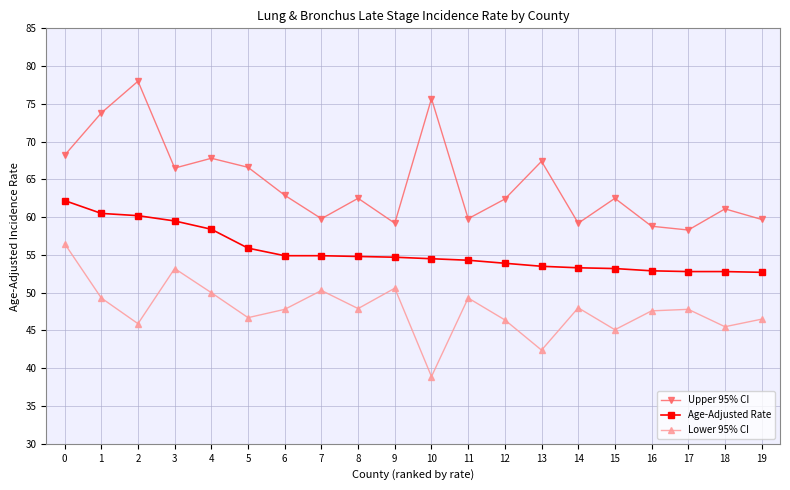

Rank the series at 3 from lowest to highest value.

Lower 95% CI, Age-Adjusted Rate, Upper 95% CI